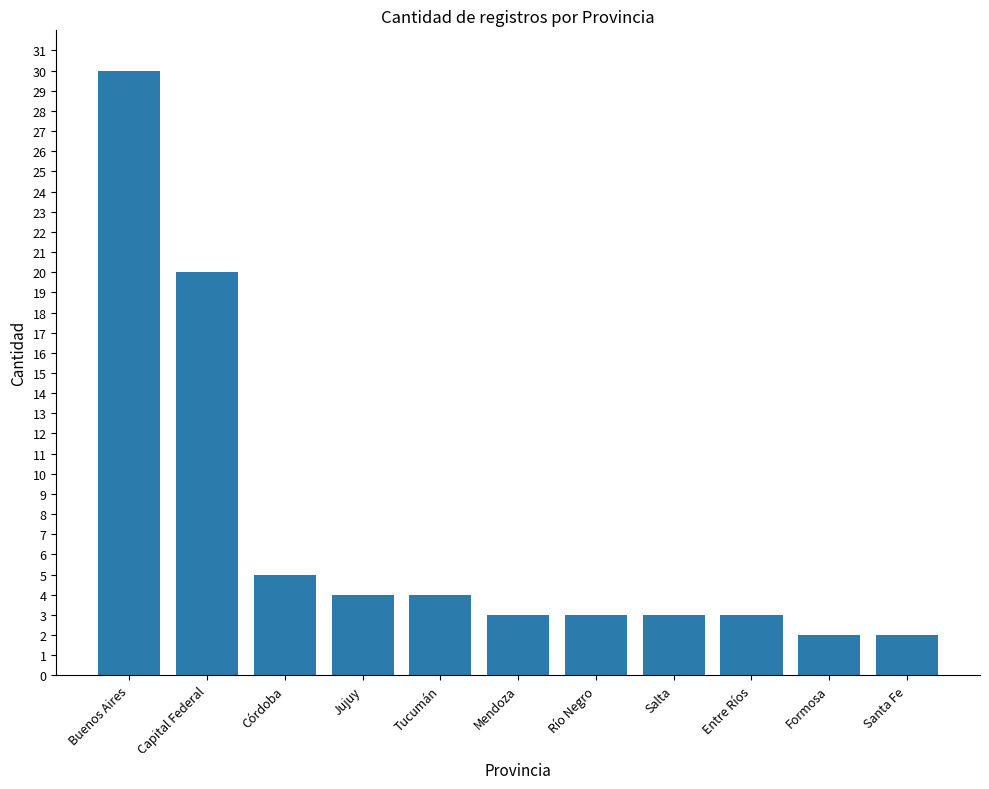

What is the greatest value displayed?

30